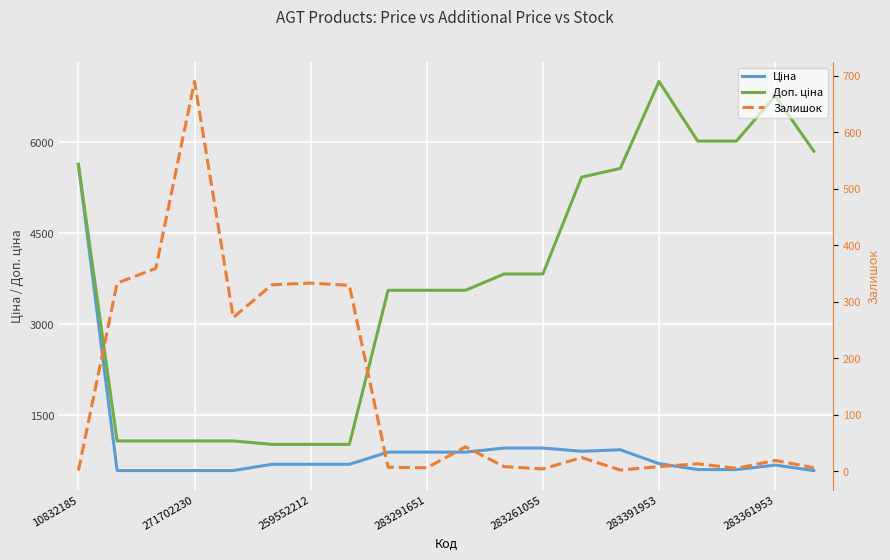

What is the difference between the maximum and minimum values in the Ціна series?

5050.7